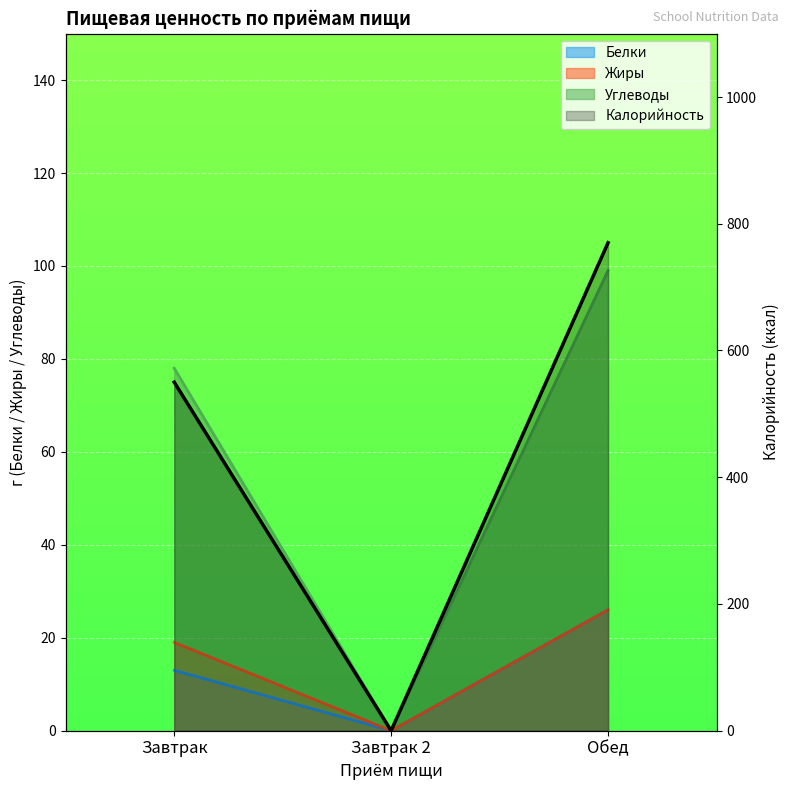

Which series has the largest total across all categories?

Калорийность